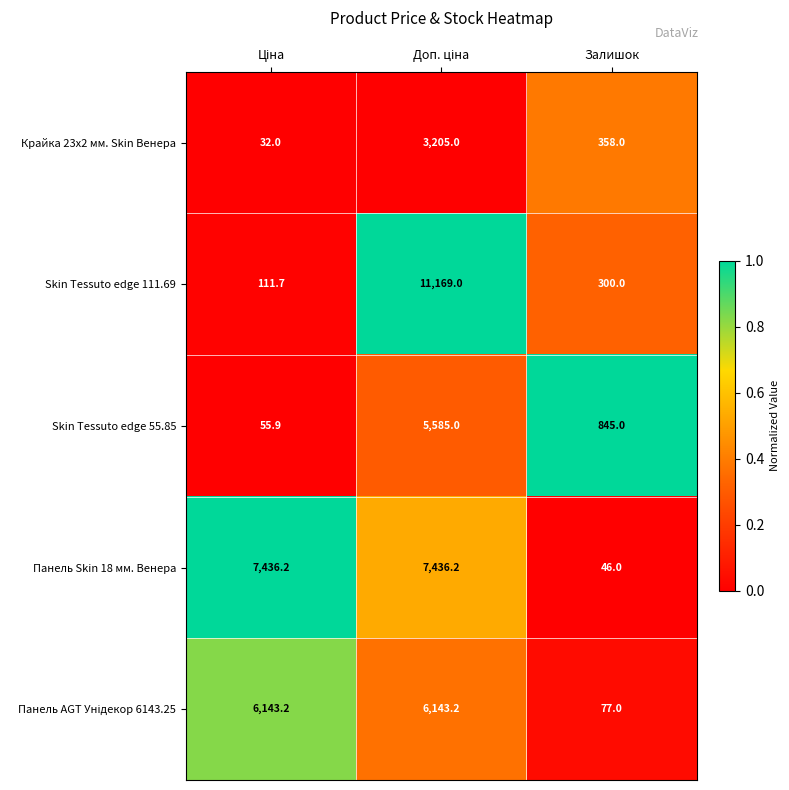

Which series has the largest total across all categories?

Панель Skin 18 мм. Венера